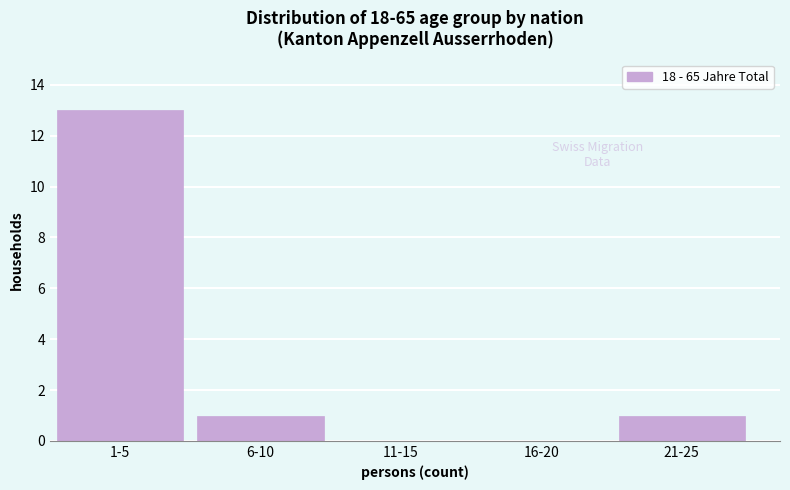

Reading right to left, extract all data points from this chart.

21-25=1	16-20=0	11-15=0	6-10=1	1-5=13